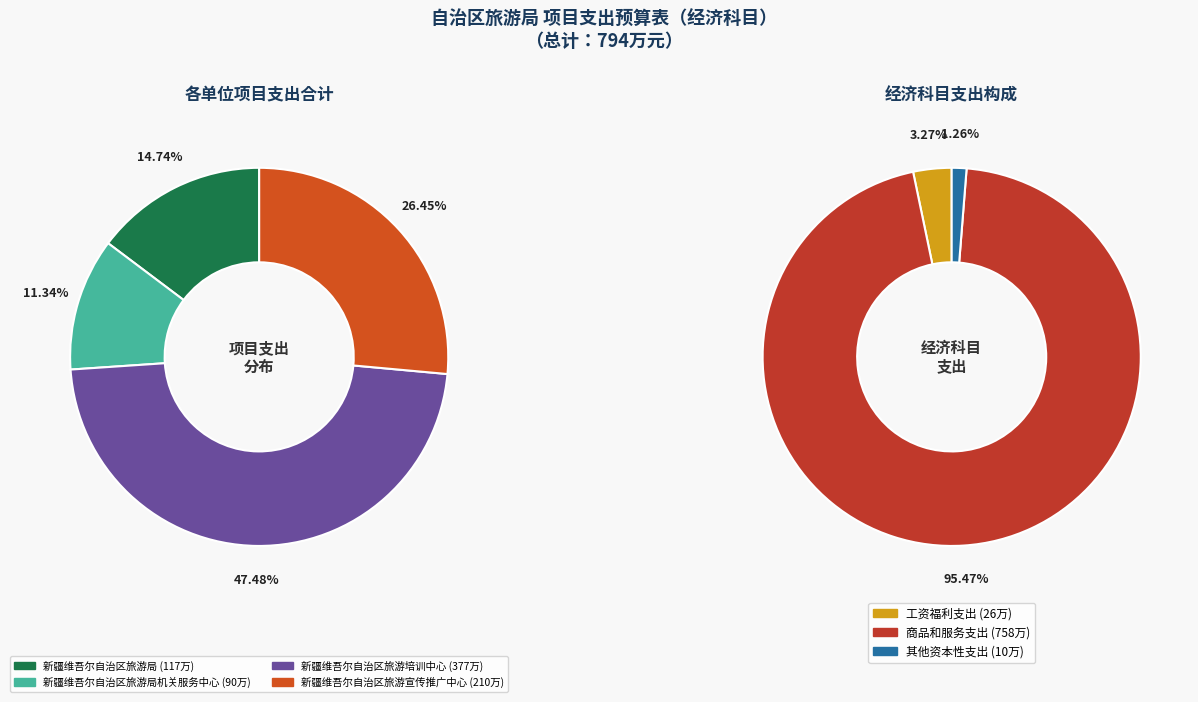

Between 新疆维吾尔自治区旅游宣传推广中心 and 新疆维吾尔自治区旅游局机关服务中心, which is larger?

新疆维吾尔自治区旅游宣传推广中心